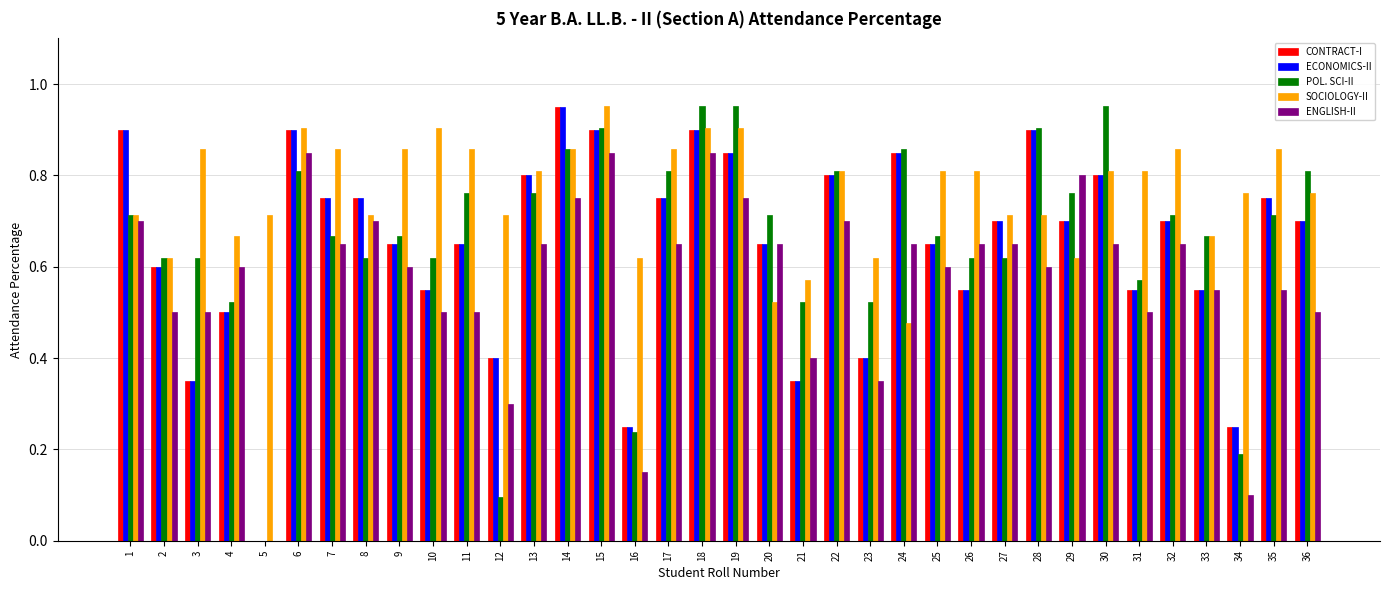

What is the total value across all series at 19?

4.3